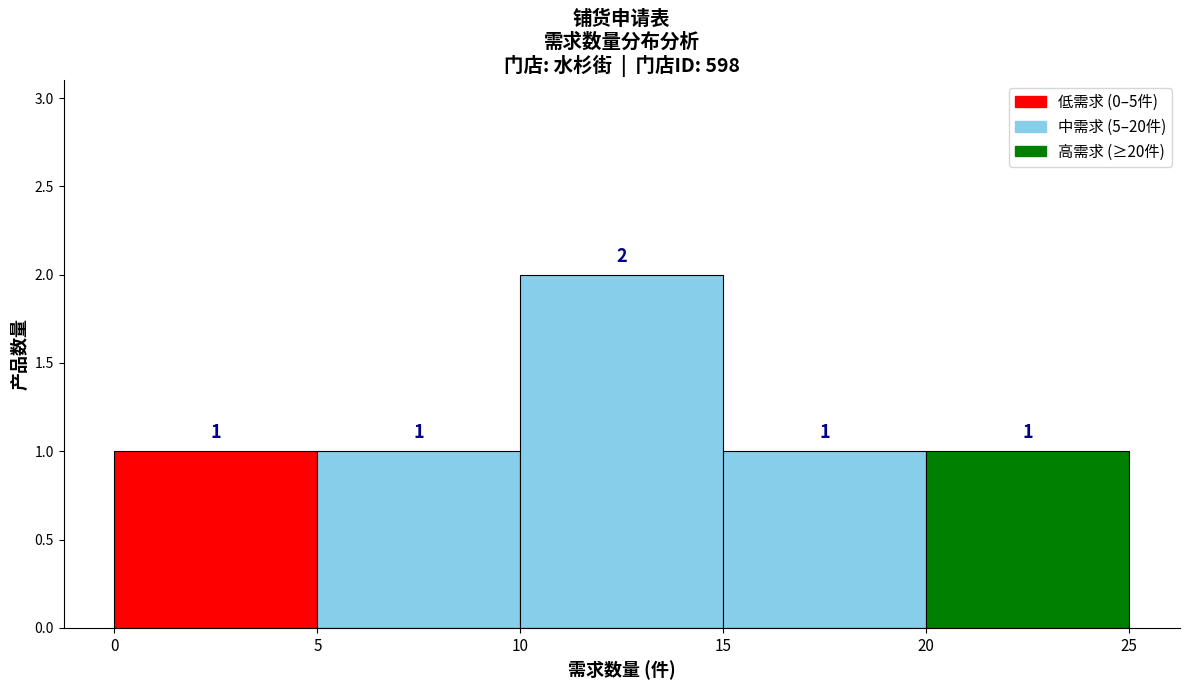

How tall is the bar that spans 0 to 5 on the x-axis?

1